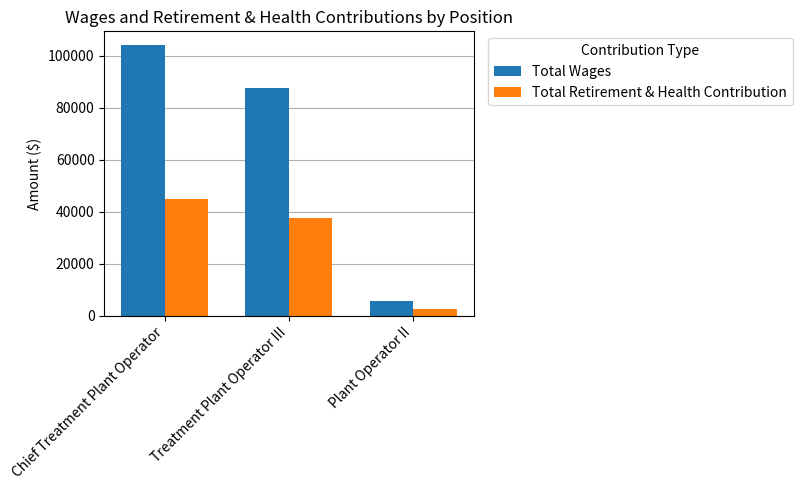

Count the number of data series in this chart.

2